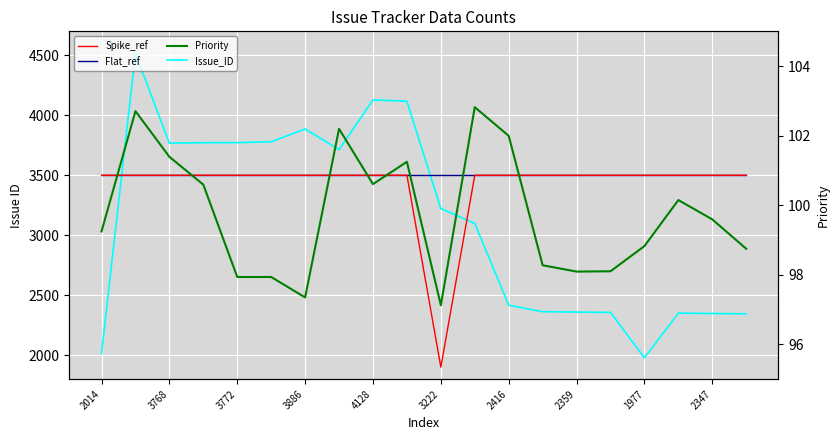

What value does the Priority series have at 17?

100.1